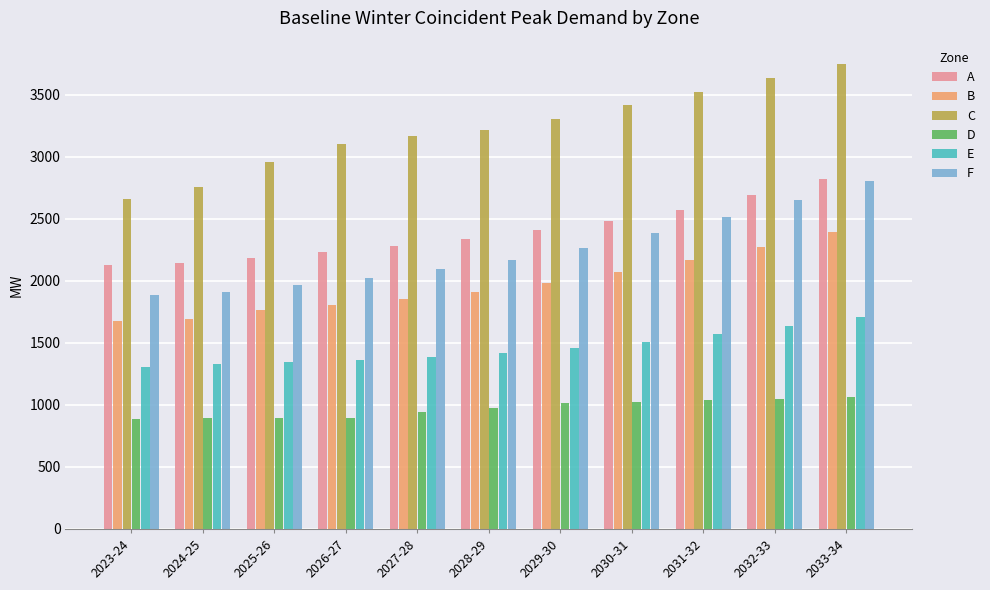

How many data points in E are less than 1418?

5